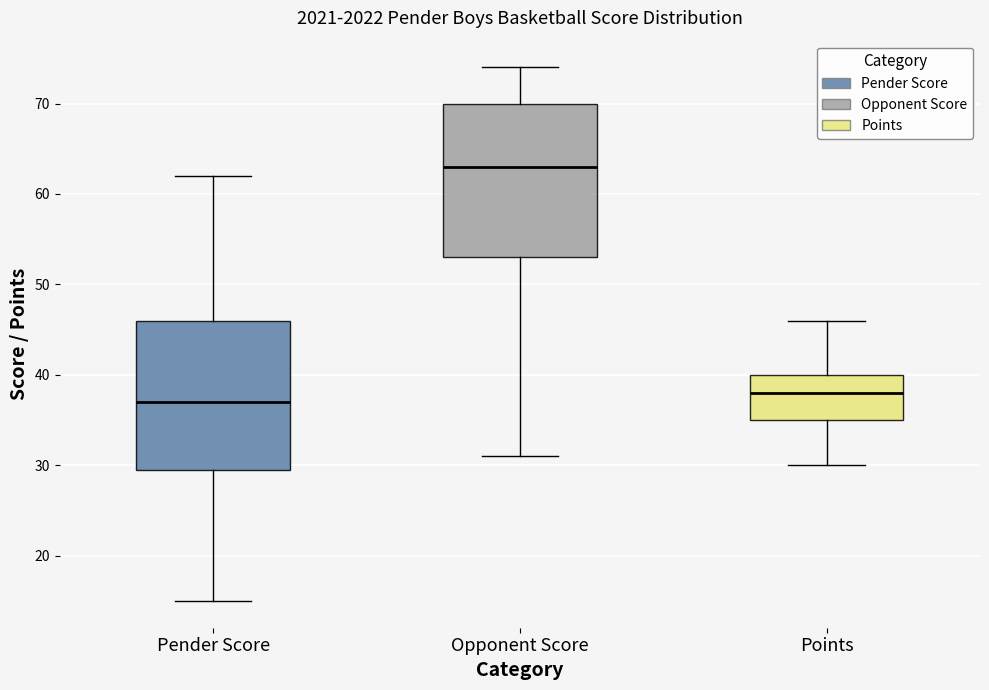

Reading left to right, read every box against the y-axis: the position of its median line, the range the box covers, and the ends of its whiskers. The values are not printed on the chart, so give them approximately, as read against the axis.

Pender Score: median 37, box 30 to 46, whiskers 15 to 62
Opponent Score: median 63, box 53 to 70, whiskers 31 to 74
Points: median 38, box 35 to 40, whiskers 30 to 46